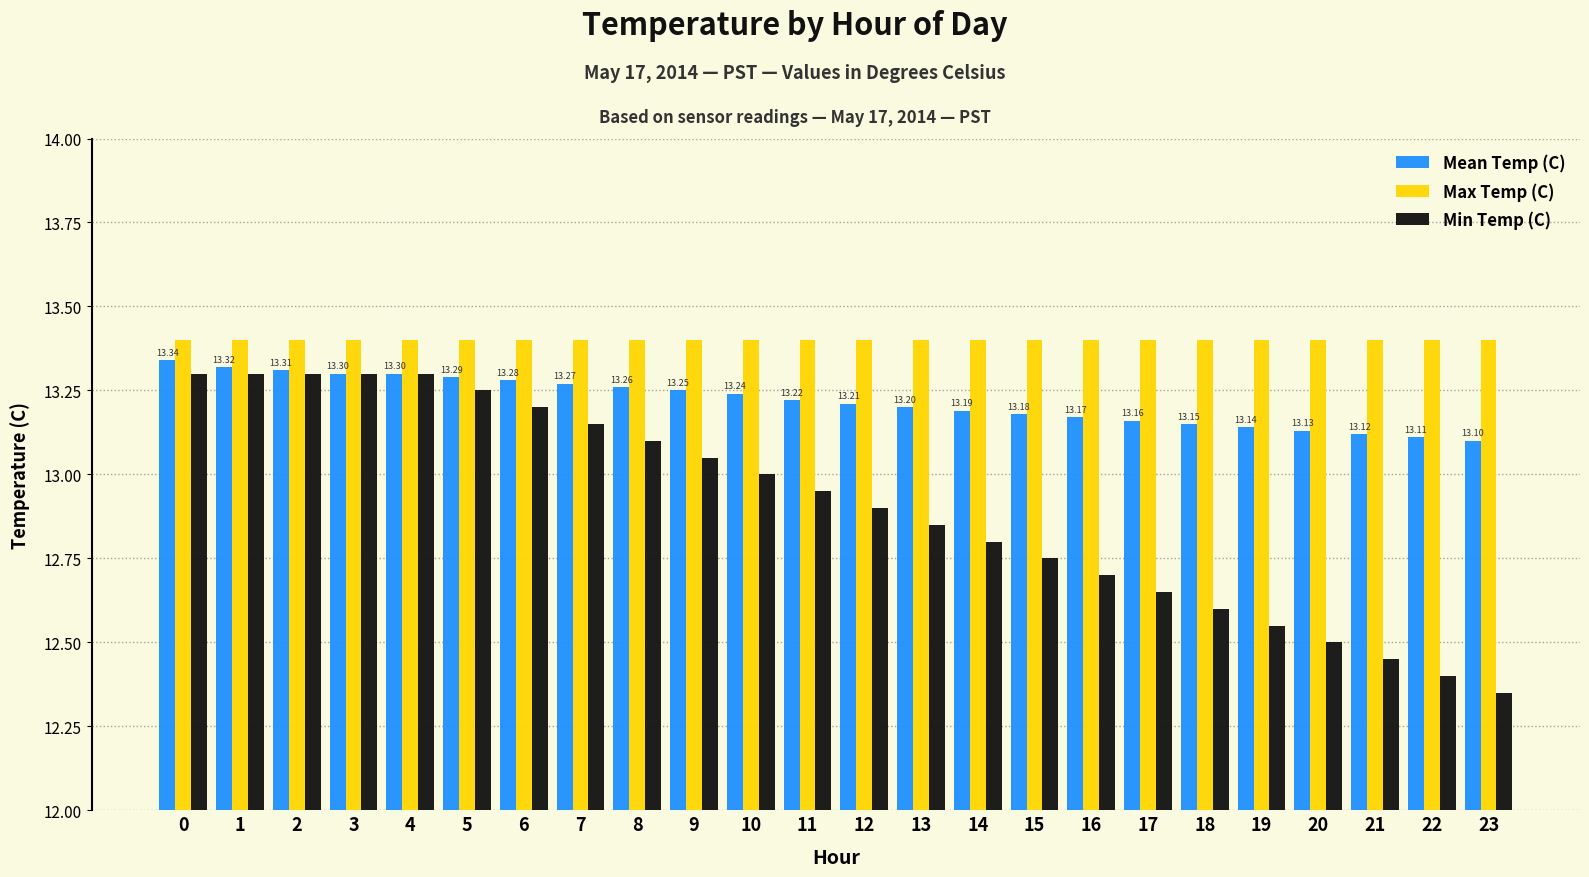

Is the value of Mean Temp (C) at 1 greater than the value of Min Temp (C) at 17?

Yes